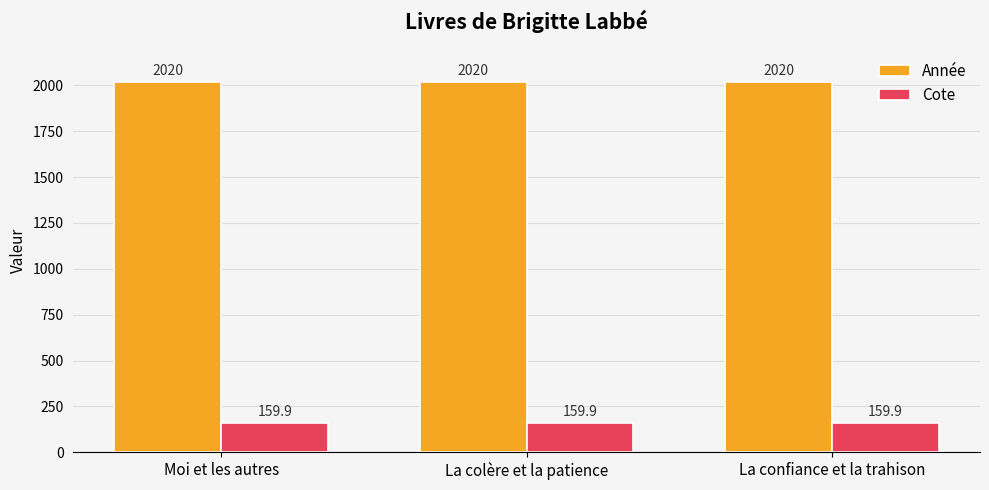

The Année series shows 3304.7 at La confiance et la trahison. True or false?

False